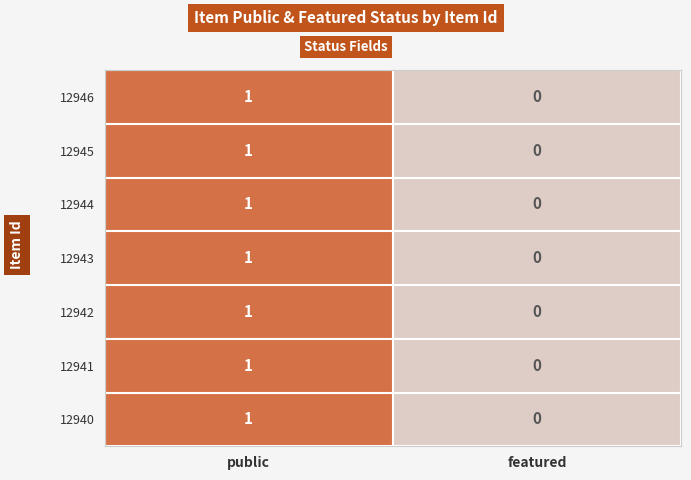

The 12943 series shows 0 at featured. True or false?

True